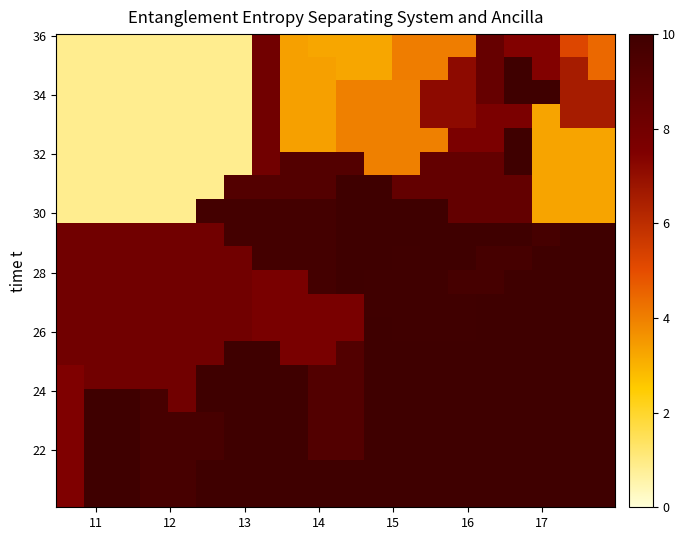

How many categories are shown in the chart?

20